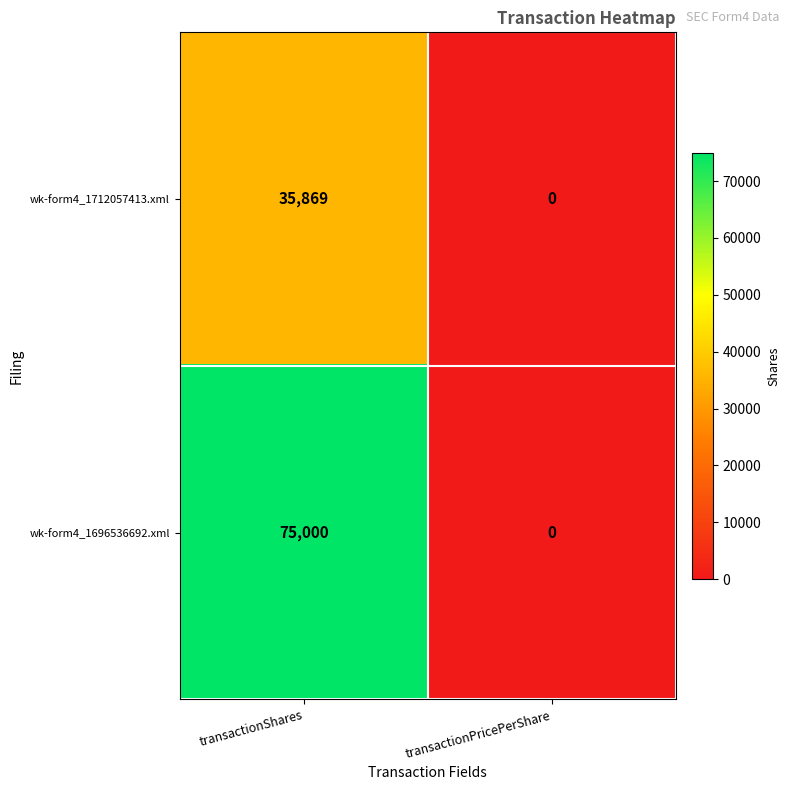

Rank the series by their maximum value, from highest to lowest.

wk-form4_1696536692.xml, wk-form4_1712057413.xml